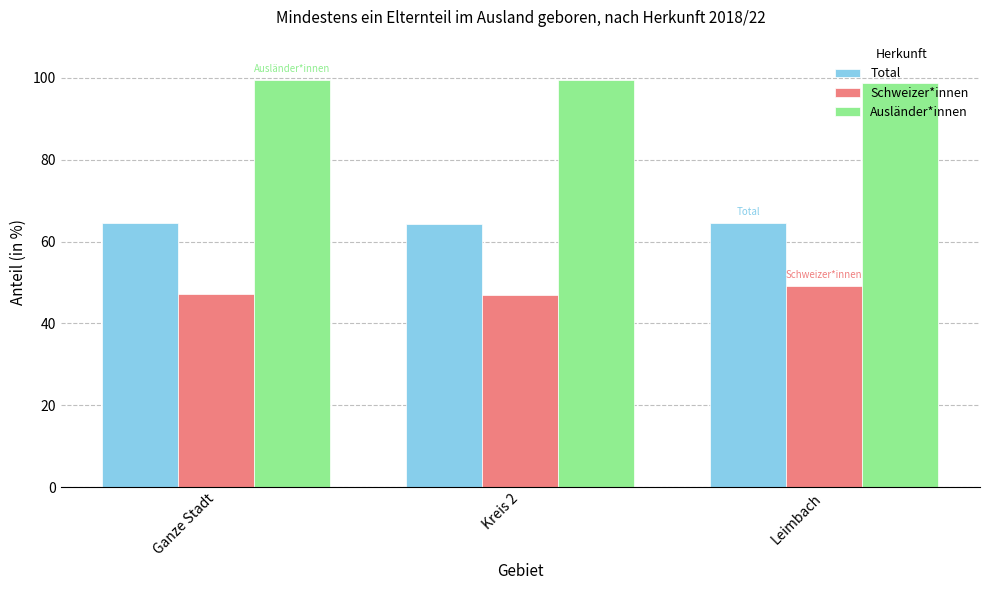

What is the maximum value shown in the chart?

99.5